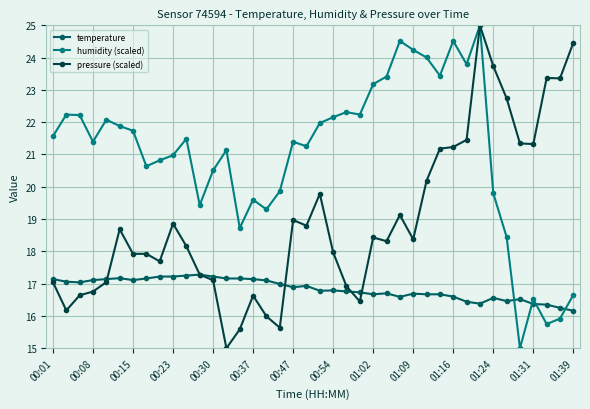

Which series has the largest total across all categories?

humidity (scaled)